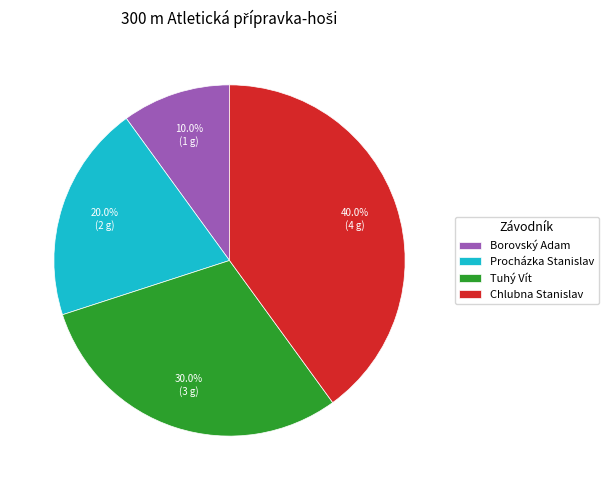

Between Procházka Stanislav and Tuhý Vít, which is larger?

Tuhý Vít